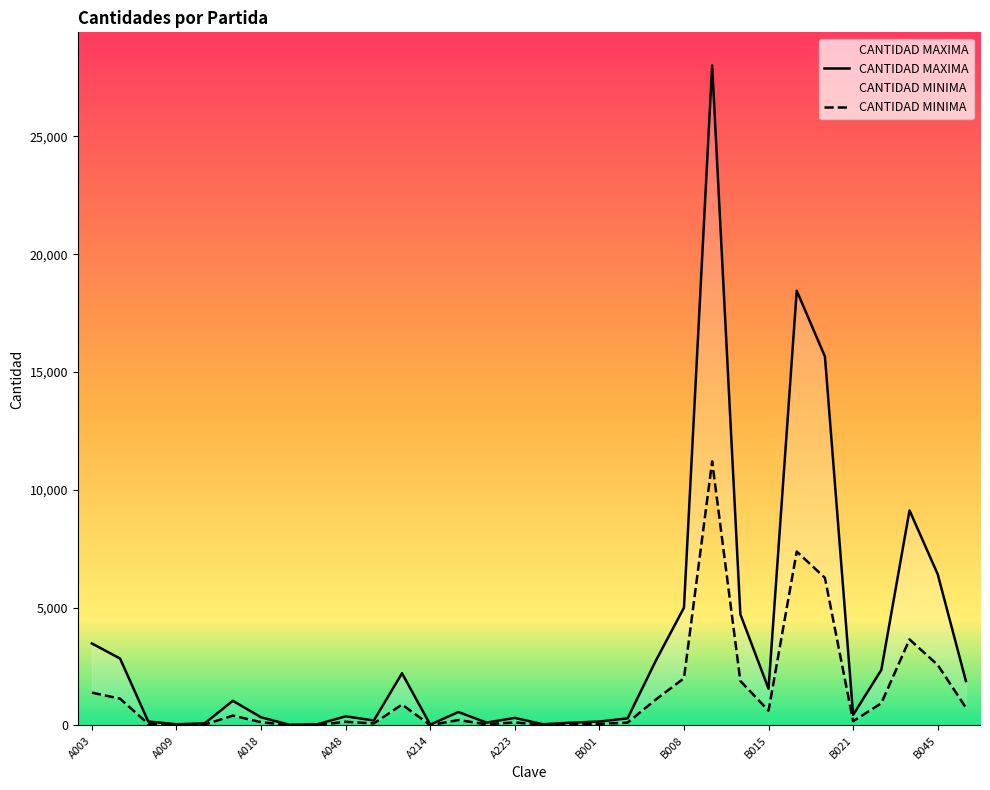

Which category has the highest value in the CANTIDAD MAXIMA series?

B009